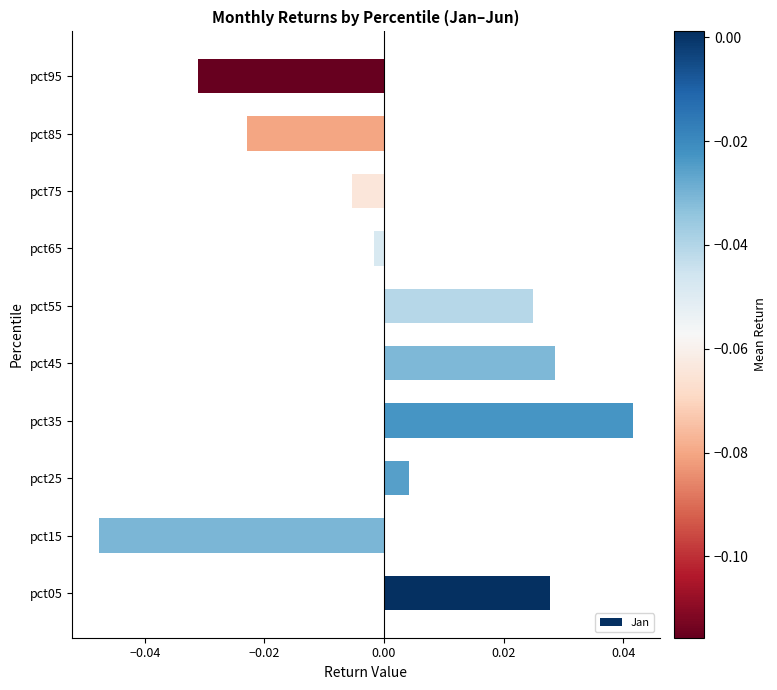

How many bars are there in total?

10